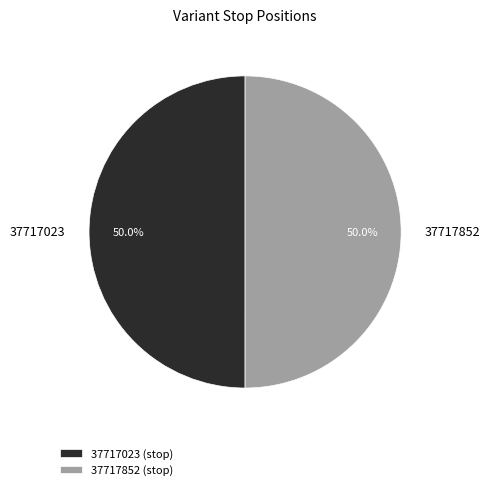

True or false: 37717023 accounts for 50% of the total.

True